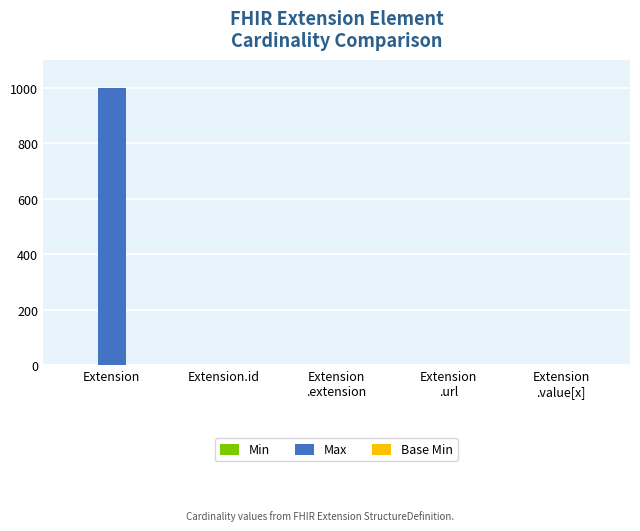

Is it true that Max equals -402 at Extension
.extension?

False